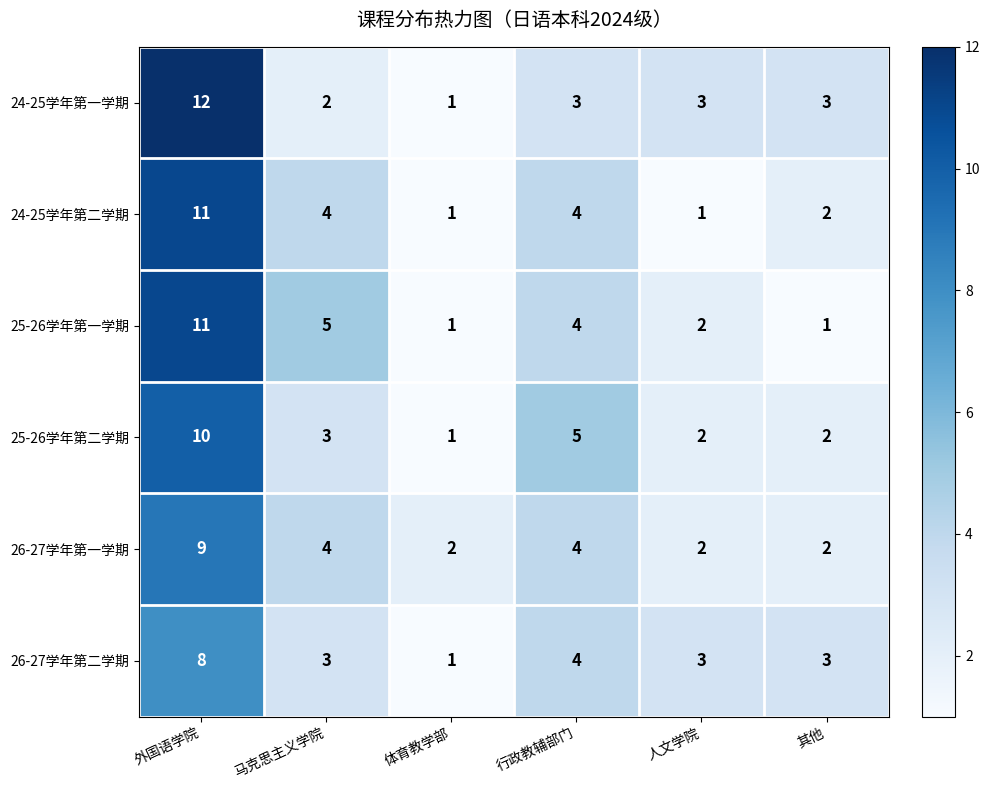

How many distinct data groups are displayed?

6